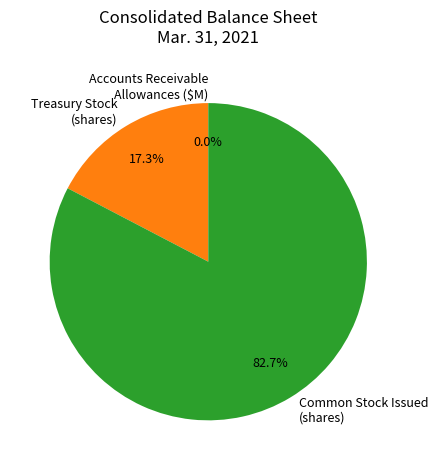

Approximately how many times larger is the value at Common Stock Issued (shares) compared to Treasury Stock (shares)?

4.8